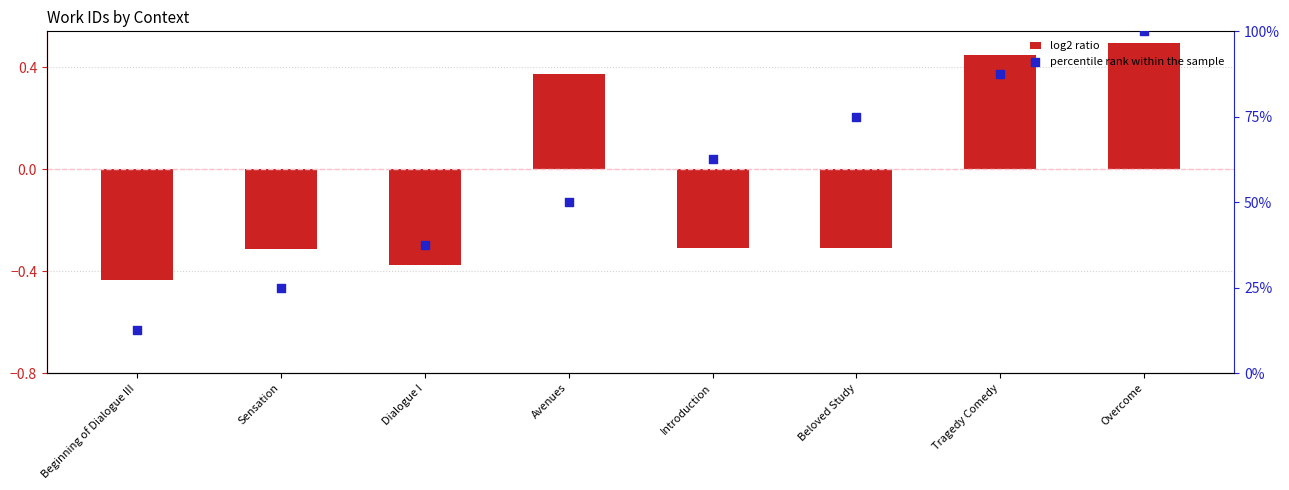

What is the total value across all series at Tragedy Comedy?

87.9